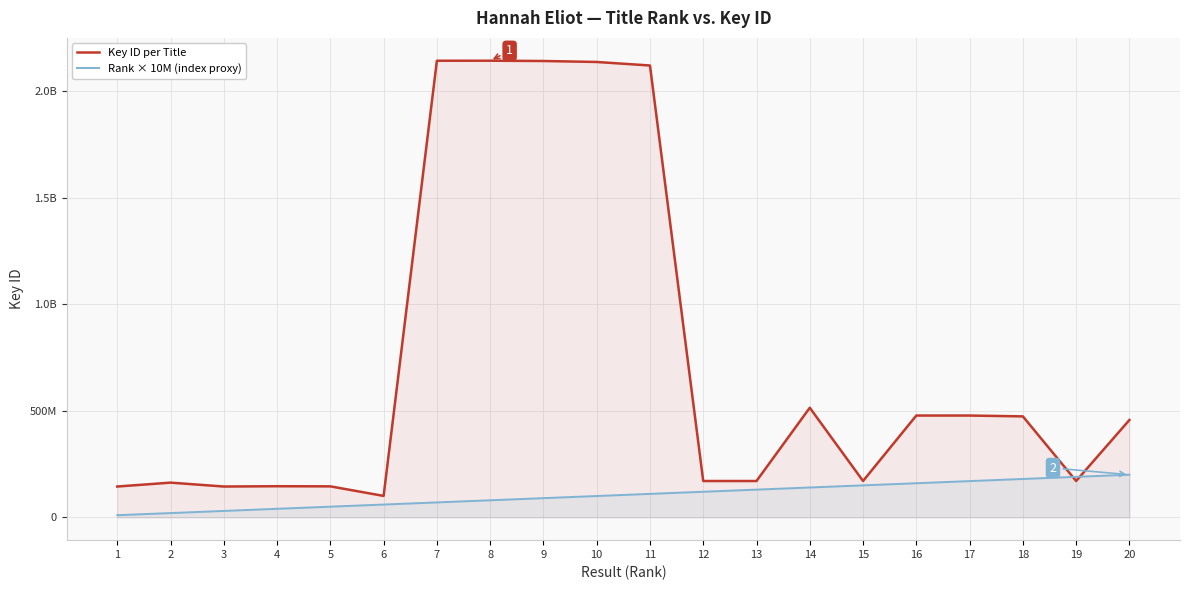

What is the lowest value of the Key ID per Title series?

100479574